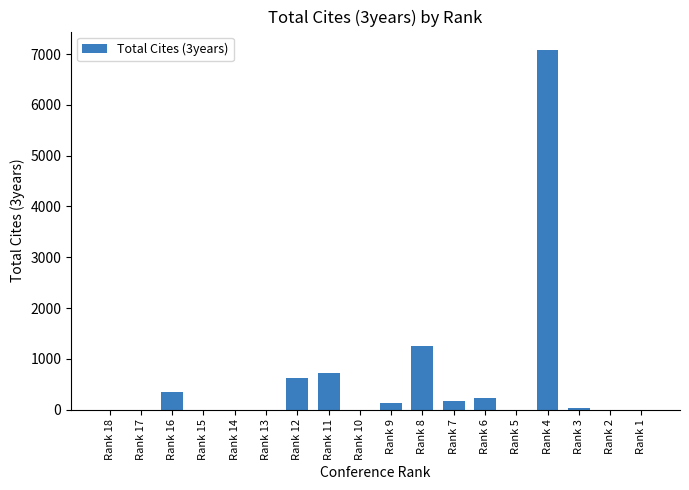

What is the sum of the values at Rank 2 and Rank 4?

7091